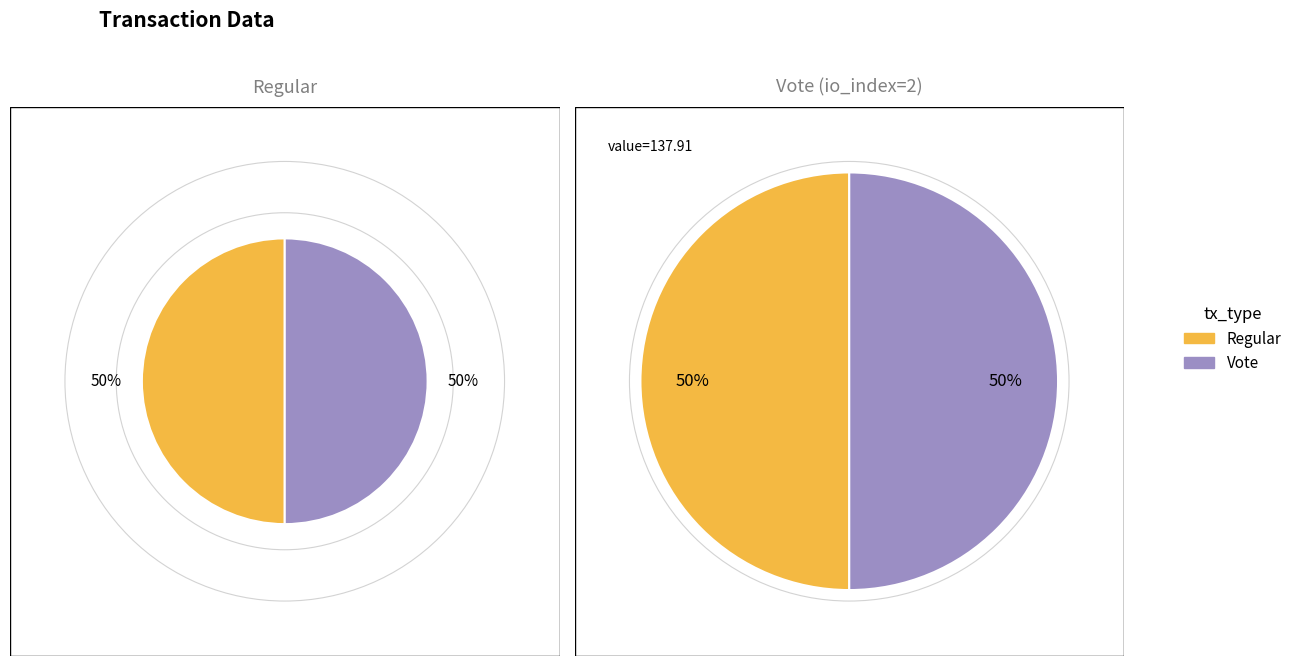

Which has a higher value, Vote or Regular?

Vote